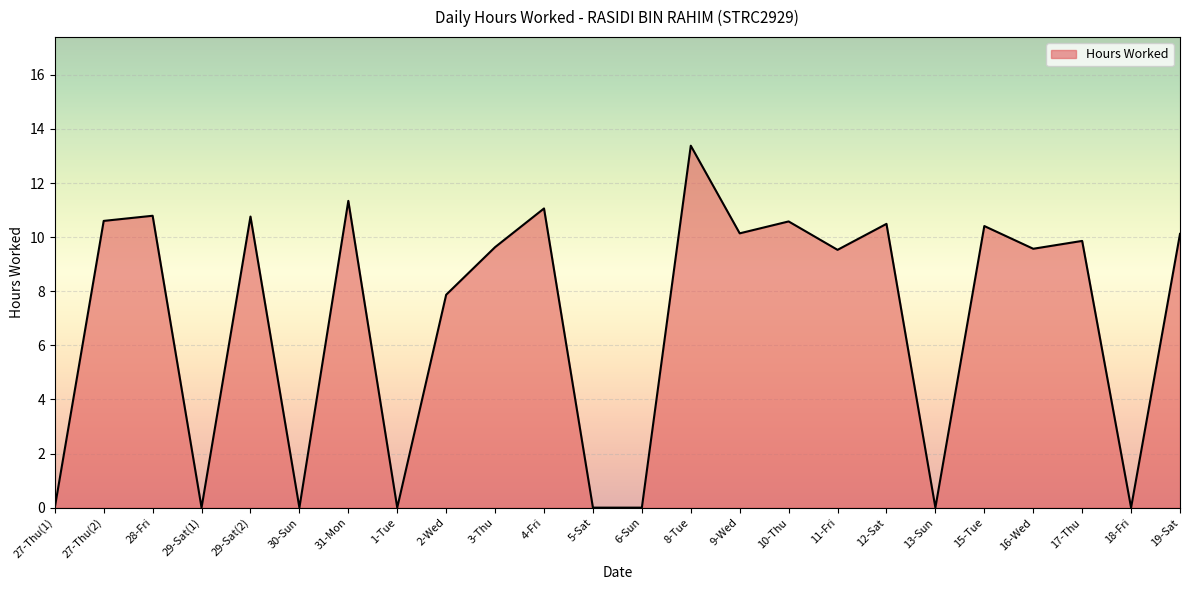

Read the value at 31-Mon.

11.3